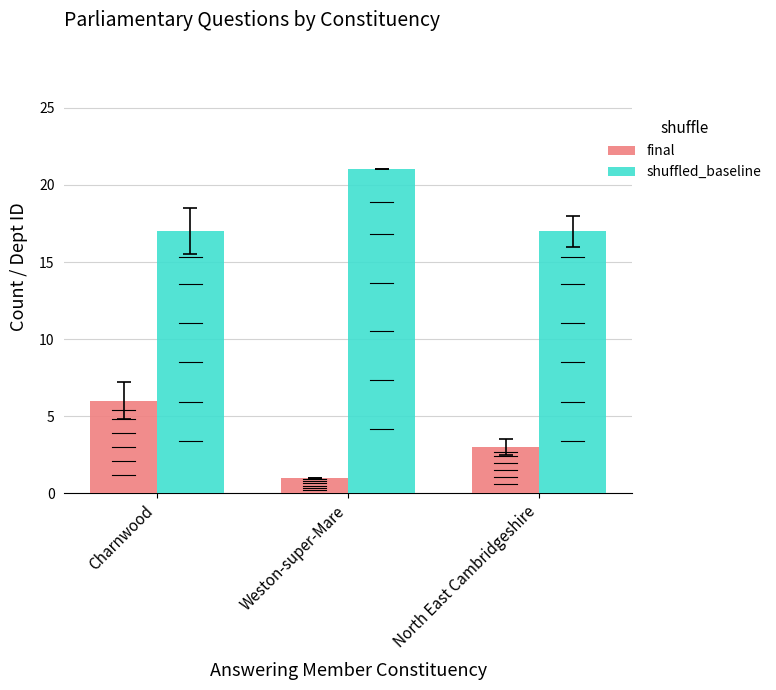

How many bars are there in each group?

2